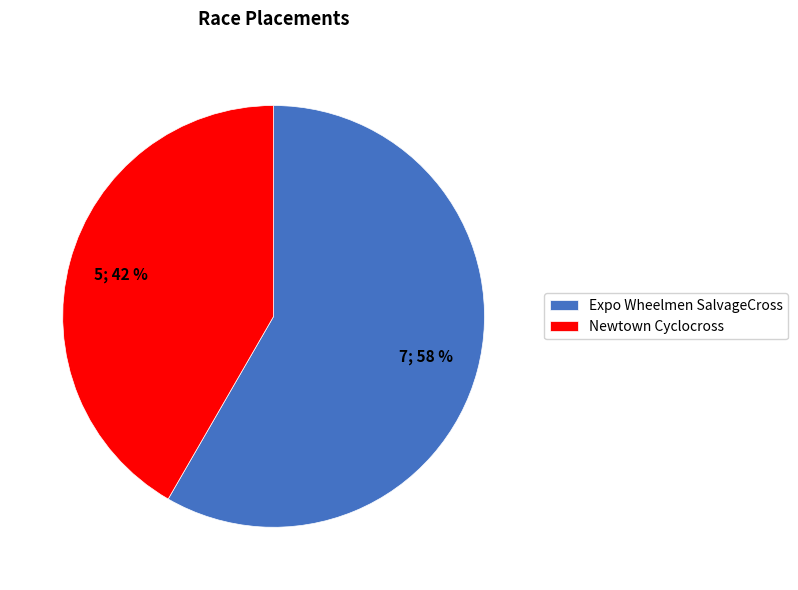

Is the sum of Expo Wheelmen SalvageCross and Newtown Cyclocross greater than half?

Yes